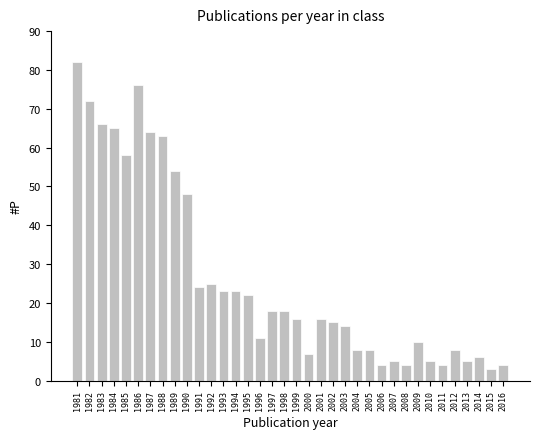

The value at 1997 is 18. True or false?

True